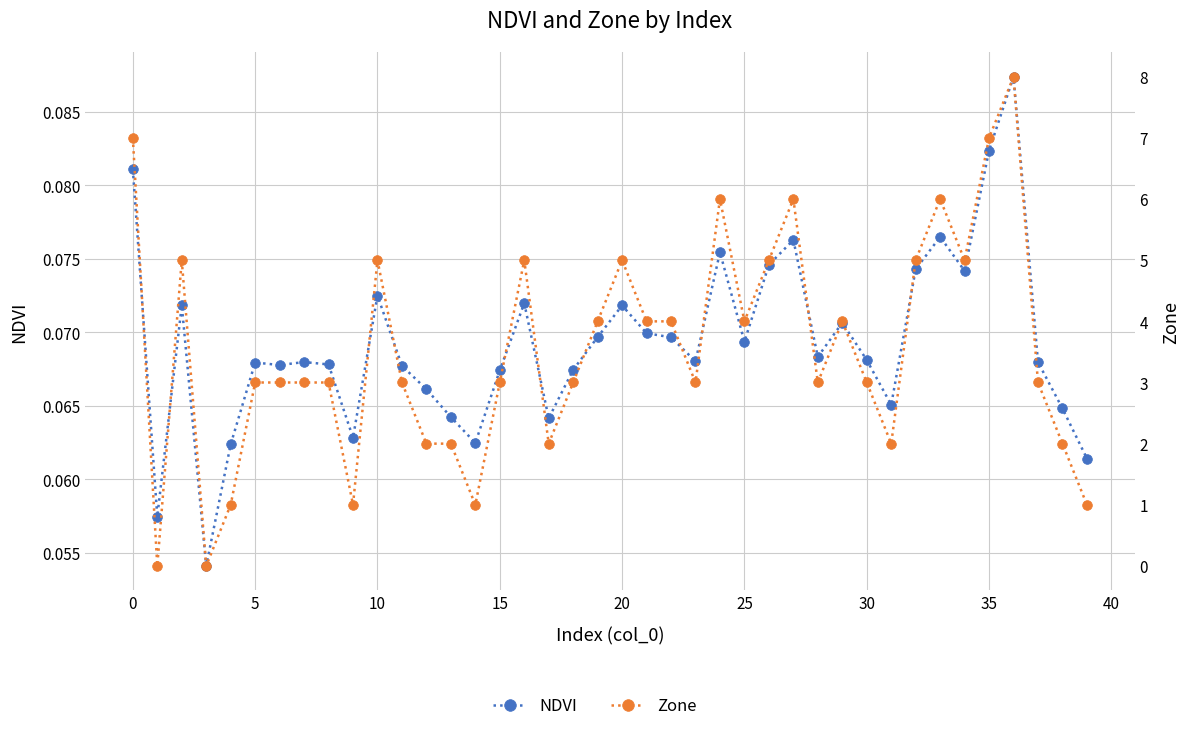

List the series in order of their overall mean, lowest first.

NDVI, Zone